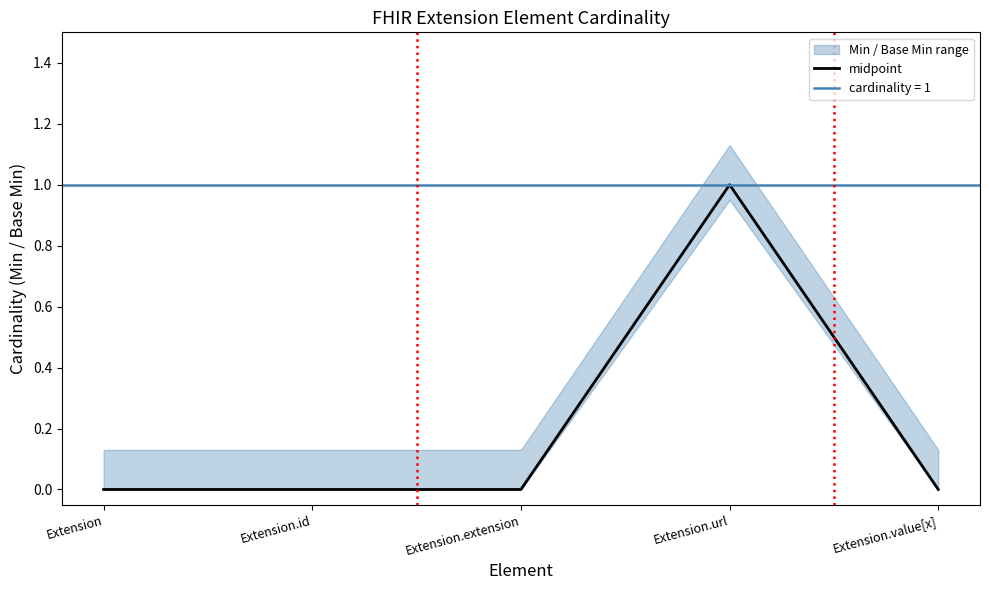

How many positive values are there?

1